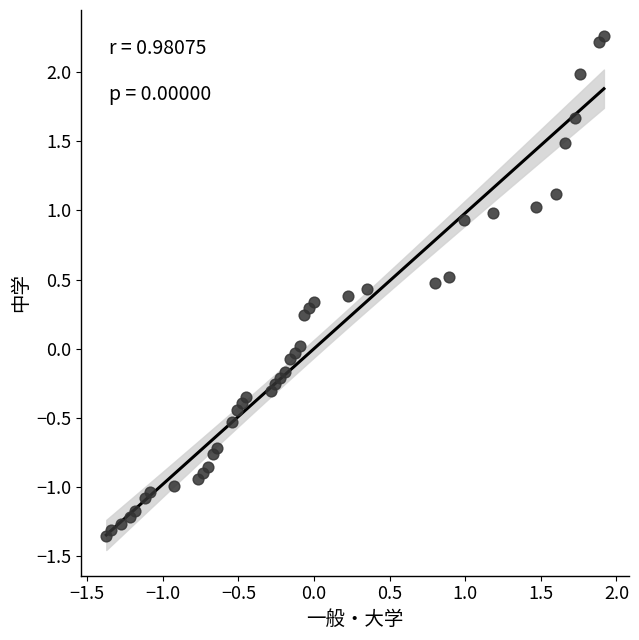

What is the range of X values (max minus min)?

3.3